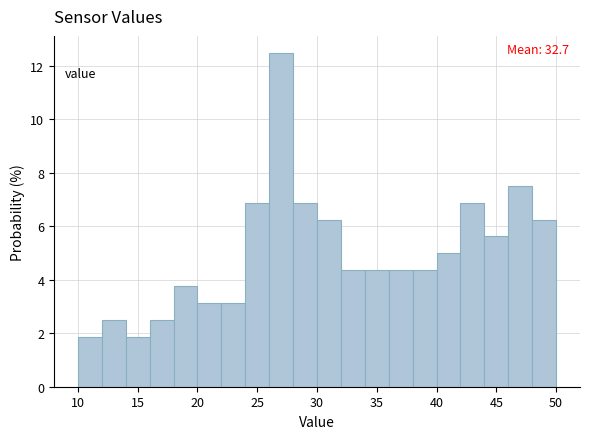

Over which range of the x-axis is the bar tallest?

26 to 28